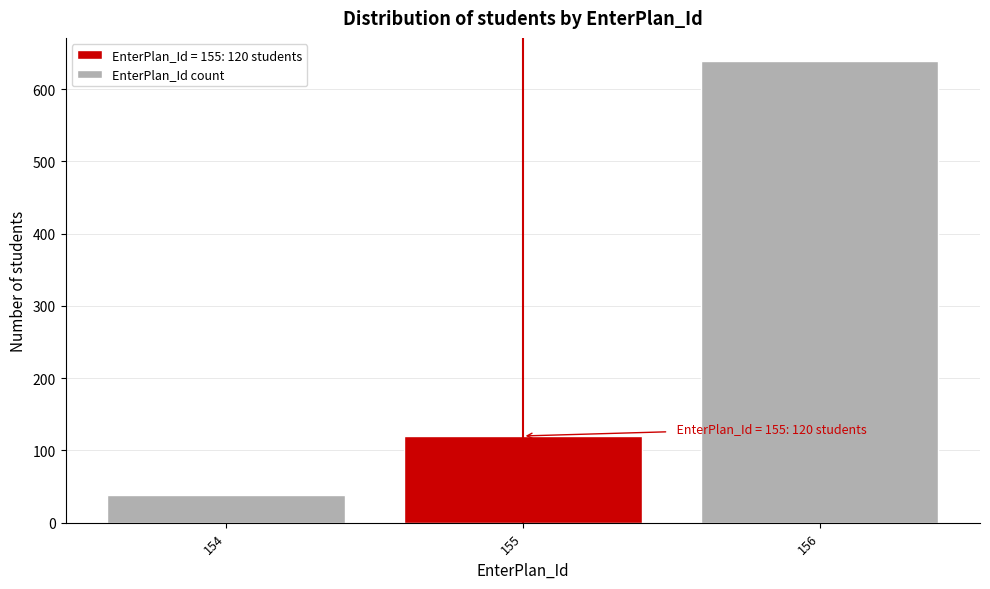

Reading left to right, list all the values displayed in this chart.

154=38	155=120	156=639